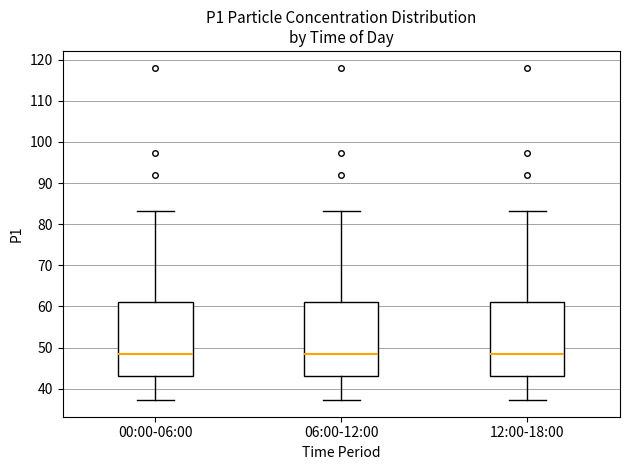

Reading left to right, transcribe this box plot: for each box, give where its median line is, the range the box spans, and where its two whiskers end, as read against the y-axis. The values are not printed on the chart, so give them approximately, as read against the axis.

00:00-06:00: median 49, box 43 to 61, whiskers 37 to 83
06:00-12:00: median 49, box 43 to 61, whiskers 37 to 83
12:00-18:00: median 49, box 43 to 61, whiskers 37 to 83